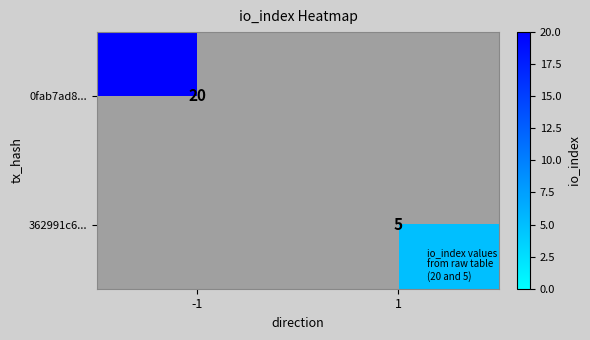

The value of 0fab7ad8... at -1 is 30. True or false?

False